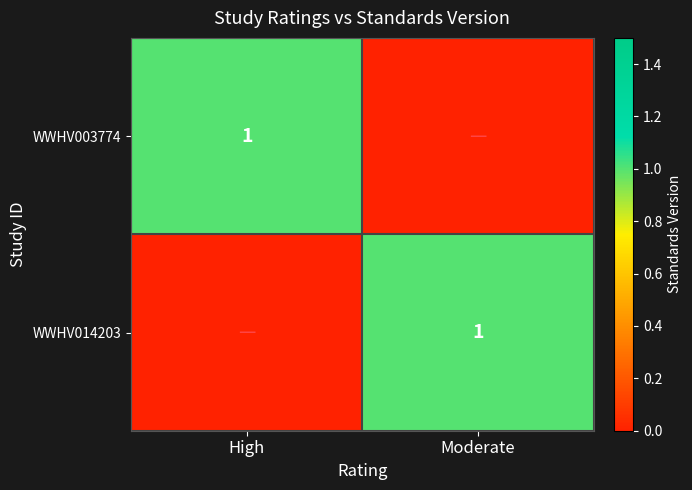

Which label corresponds to the smallest value in the chart?

Moderate